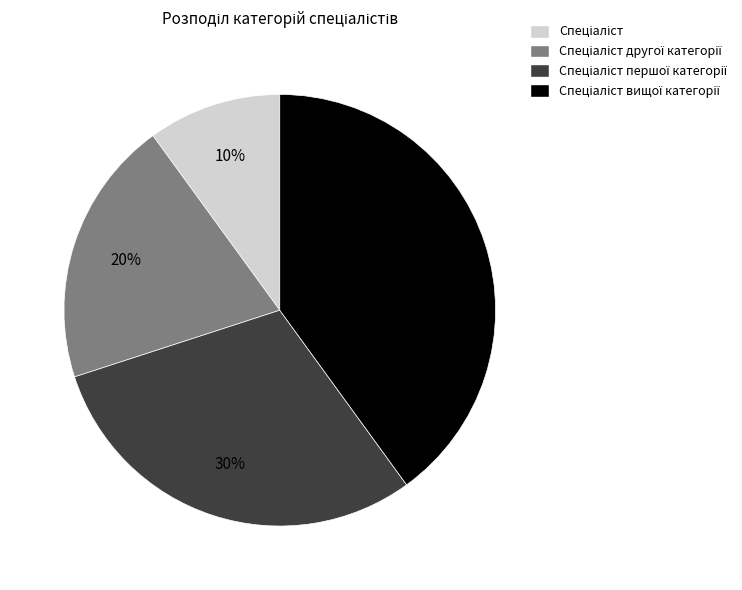

To the nearest percent, what is the average slice percentage?

25%